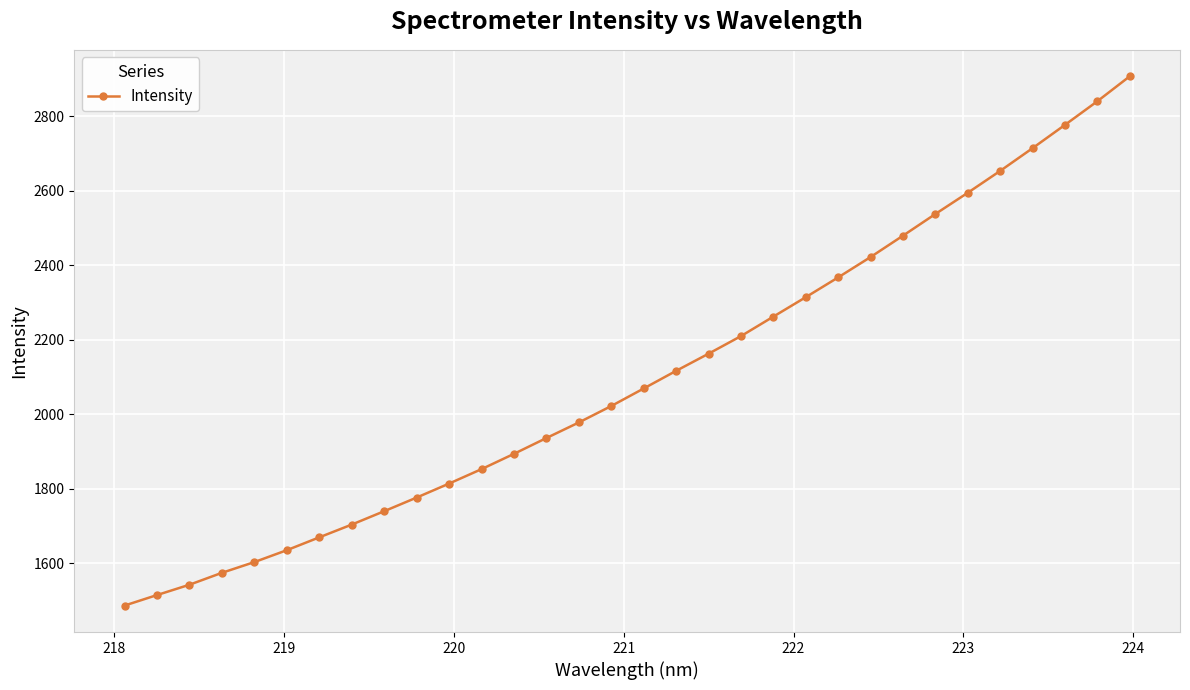

What is the difference between the maximum and second lowest values?

1392.5